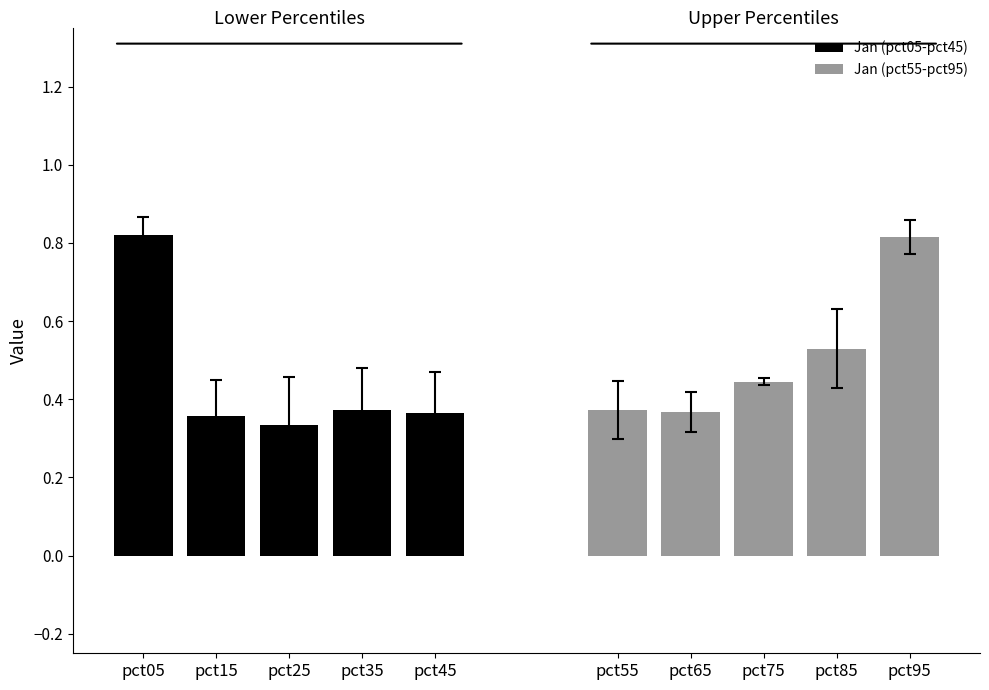

At which category does the chart reach its peak across all series?

pct05